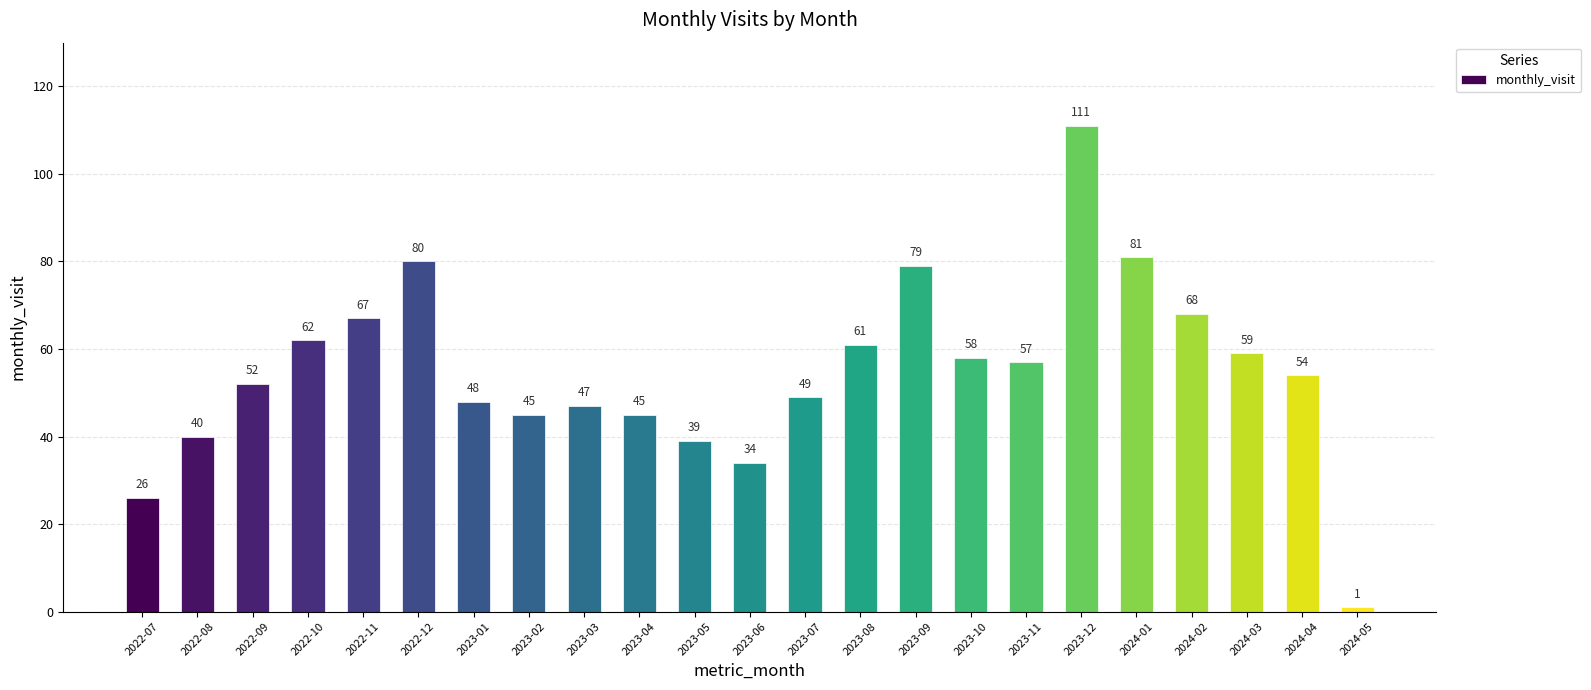

Reading left to right, transcribe all the data shown in this chart.

2022-07=26	2022-08=40	2022-09=52	2022-10=62	2022-11=67	2022-12=80	2023-01=48	2023-02=45	2023-03=47	2023-04=45	2023-05=39	2023-06=34	2023-07=49	2023-08=61	2023-09=79	2023-10=58	2023-11=57	2023-12=111	2024-01=81	2024-02=68	2024-03=59	2024-04=54	2024-05=1